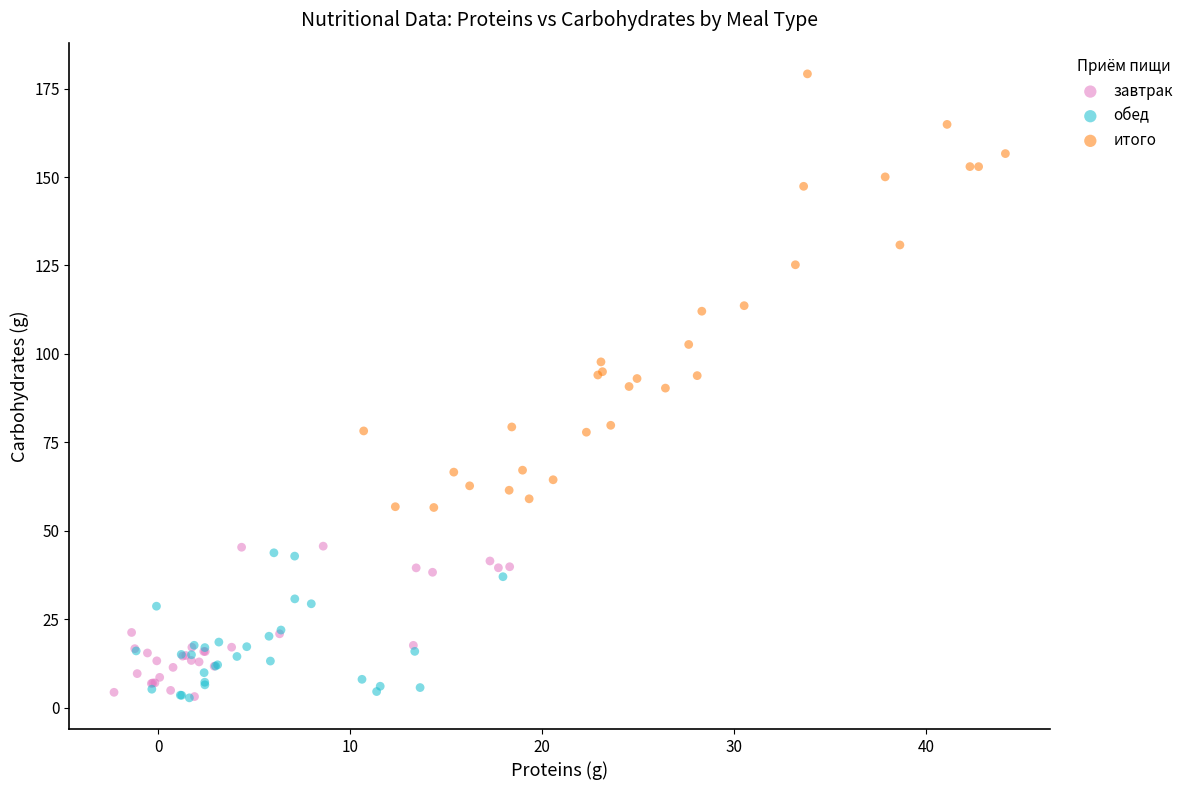

Which series reaches the maximum Y coordinate?

итого